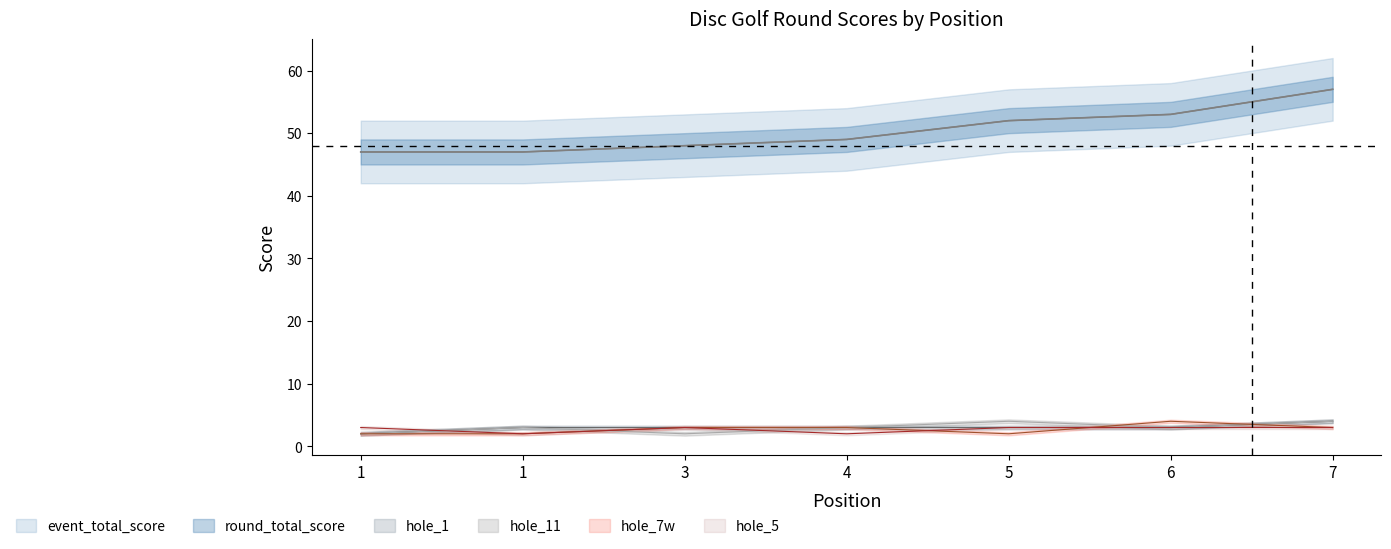

At which category is the sum across all series the highest?

7